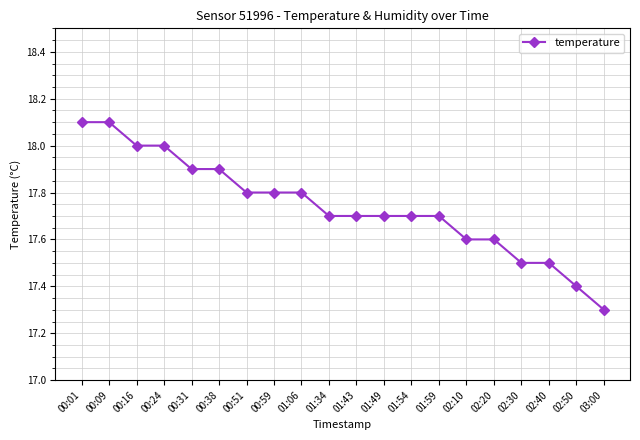

Is it true that the value at 00:01 is 30.7?

False